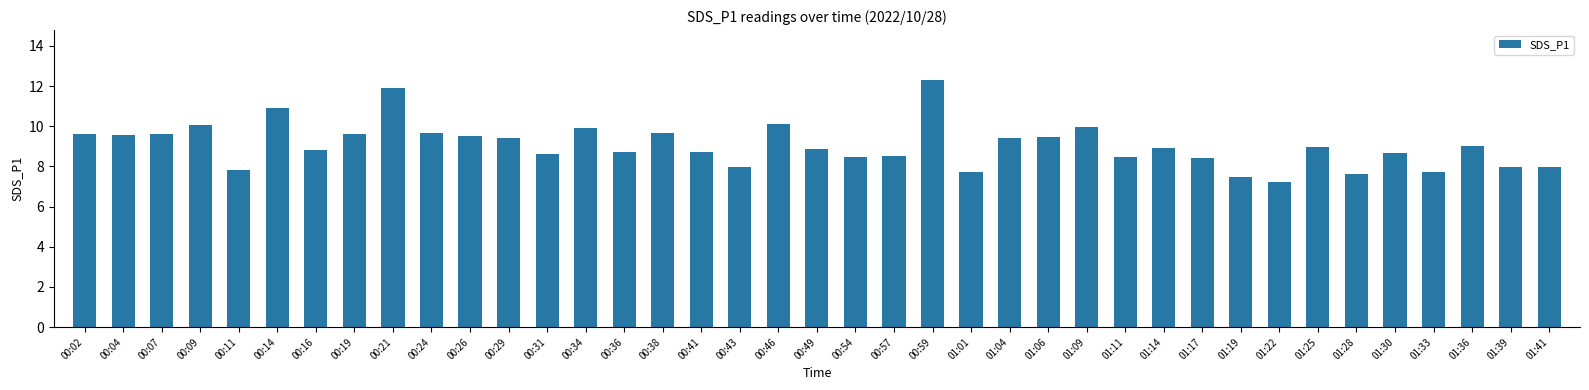

How many bars are there in total?

39